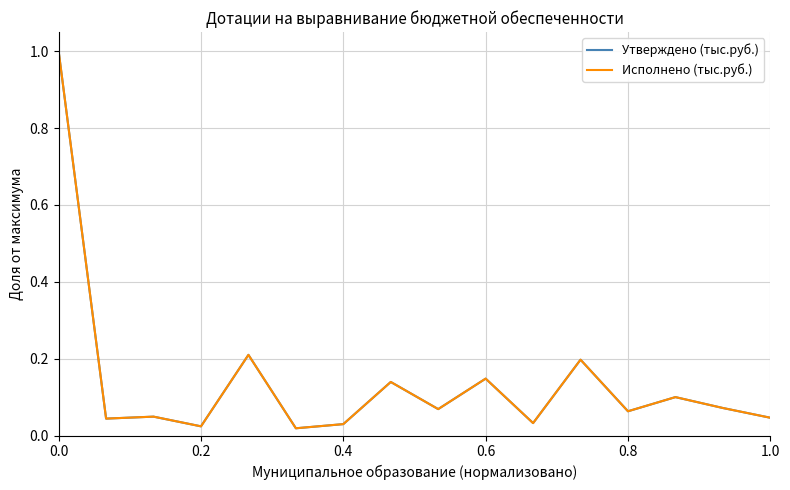

What is the difference between the second highest and second lowest values in the Исполнено (тыс.руб.) series?

0.2